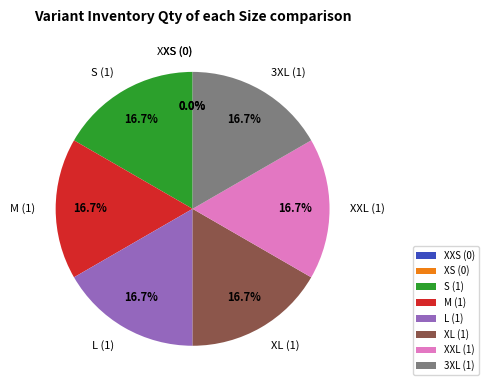

Which has a higher value, M or L?

M